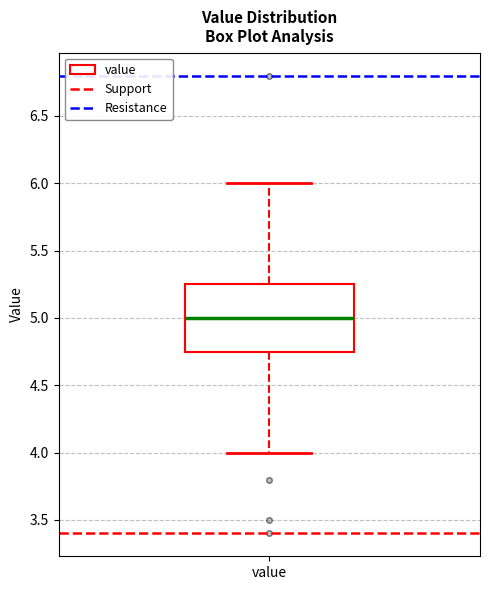

Transcribe this box plot: give where the median line is, the range the box spans, and where the two whiskers end, as read against the y-axis. The values are not printed on the chart, so give them approximately, as read against the axis.

median 5.00, box 4.75 to 5.25, whiskers 4.00 to 6.00